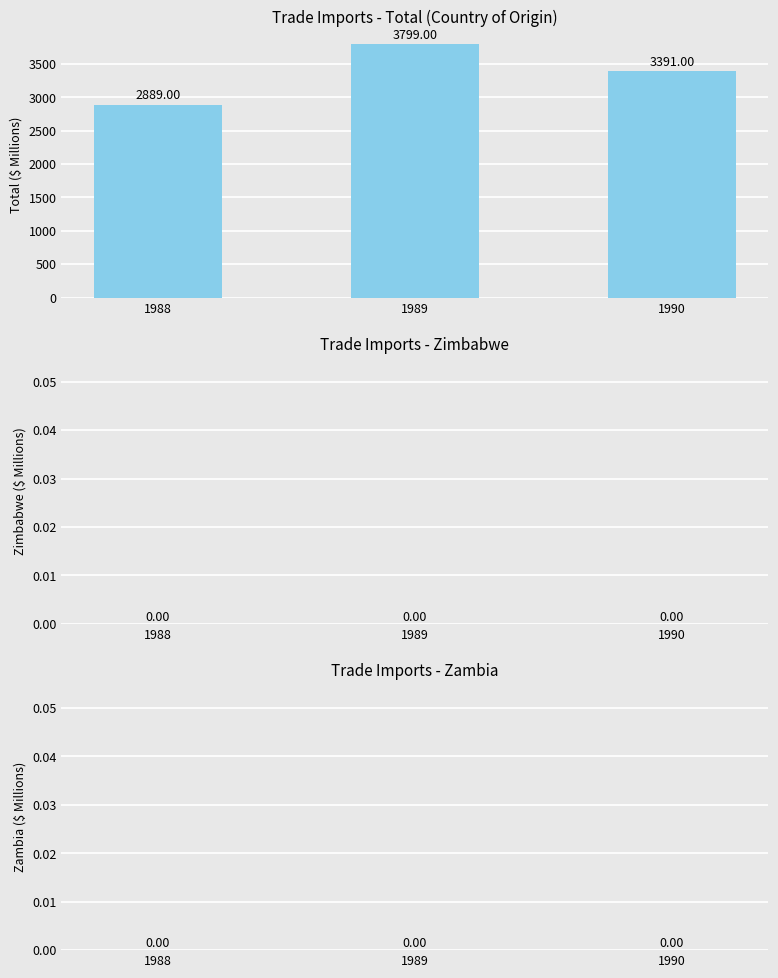

Rank the categories by value from highest to lowest.

1989, 1990, 1988